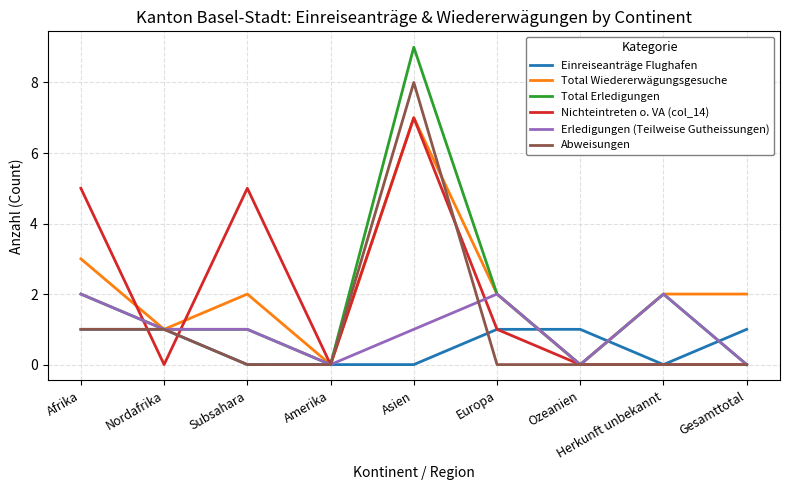

True or false: Einreiseanträge Flughafen and Abweisungen intersect in this chart.

True